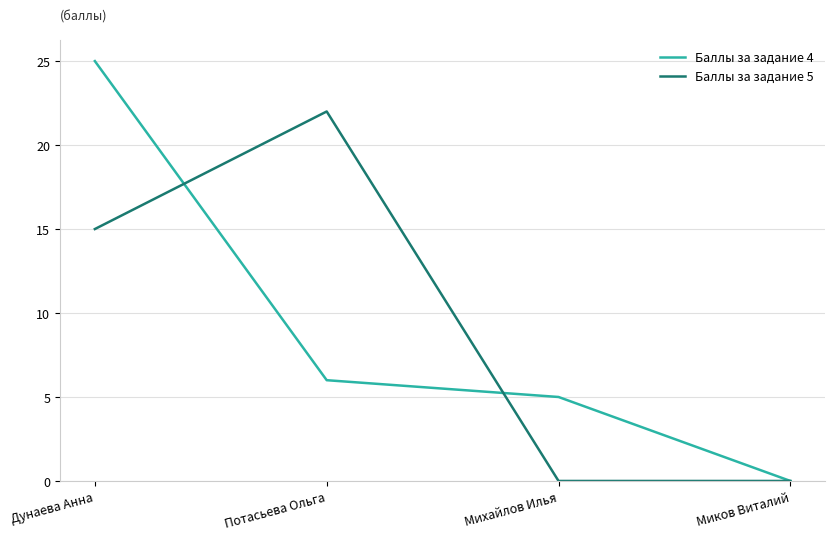

What position from the right is Потасьева Ольга?

3